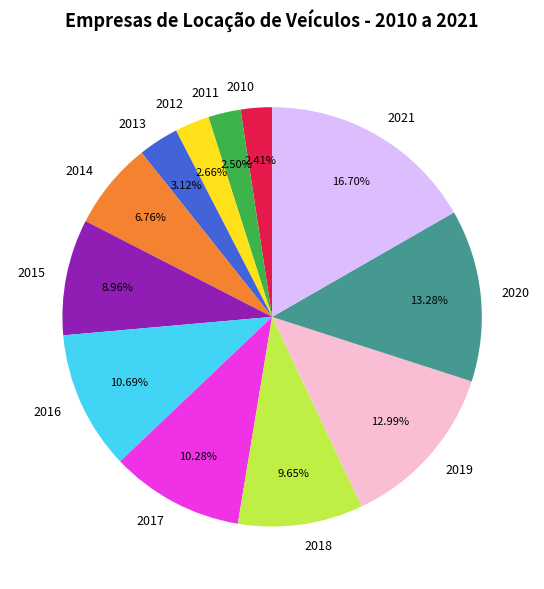

What percentage is the 2017 slice, to the nearest percent?

10%